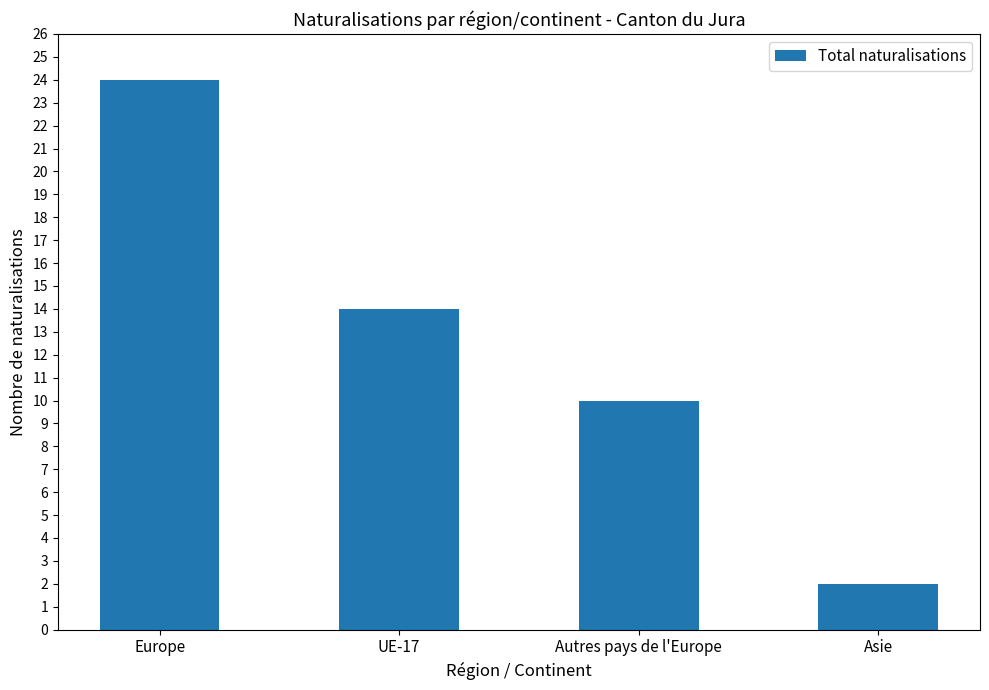

At which label does the data first exceed 14?

Europe